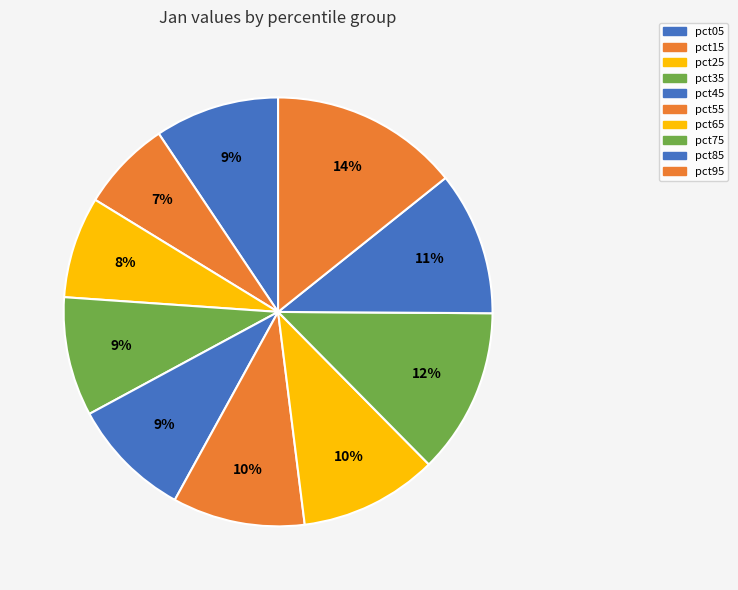

What is the smallest slice in the pie chart?

pct15